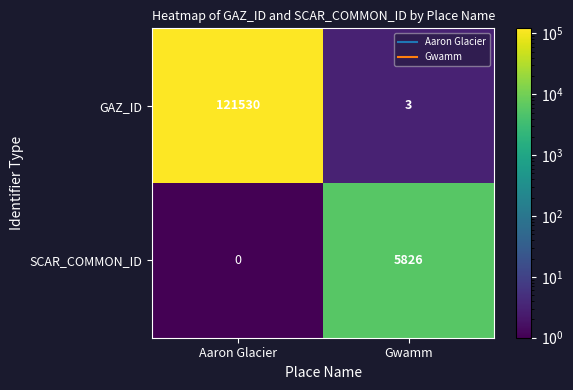

At which category does the chart reach its minimum across all series?

Aaron Glacier